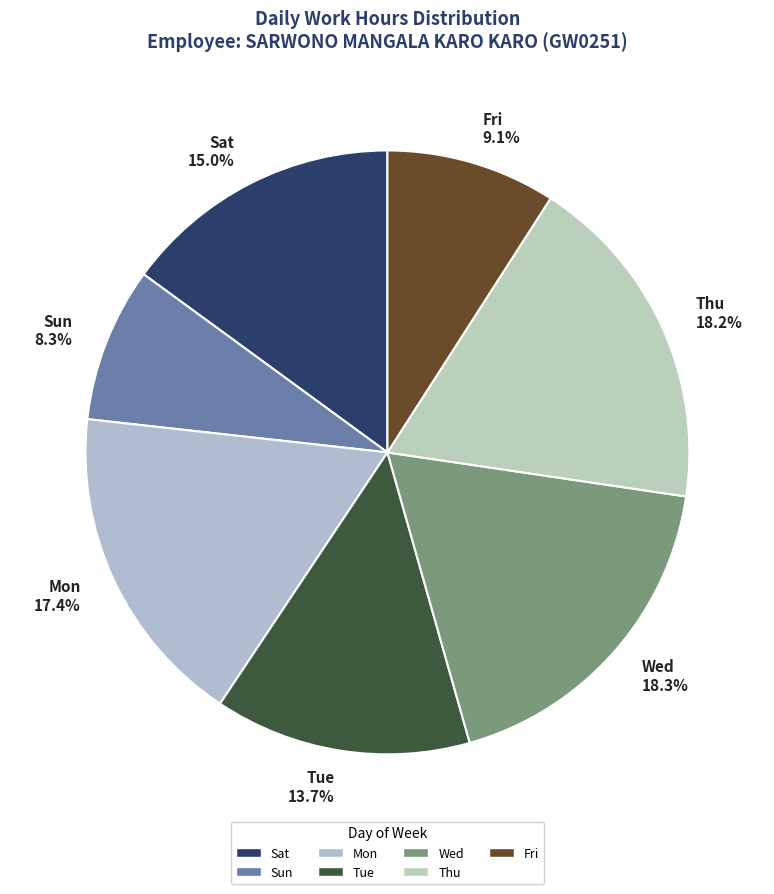

How much of the chart is everything except Sun?

91.7%